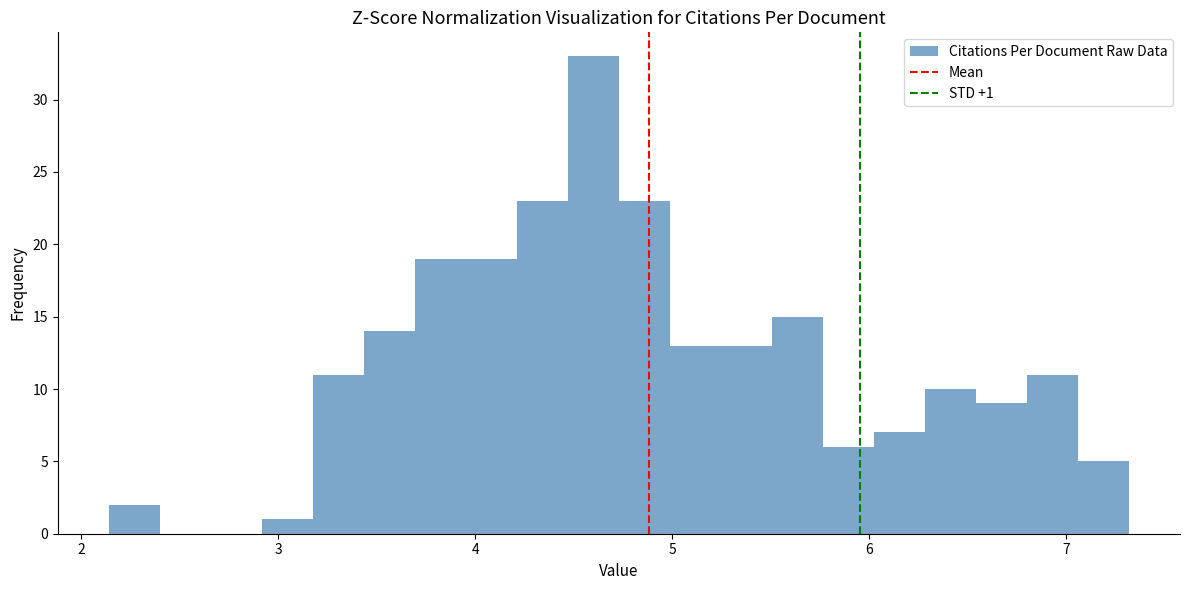

Read against the x-axis, roughly where is the centre of the tallest bar?

4.6